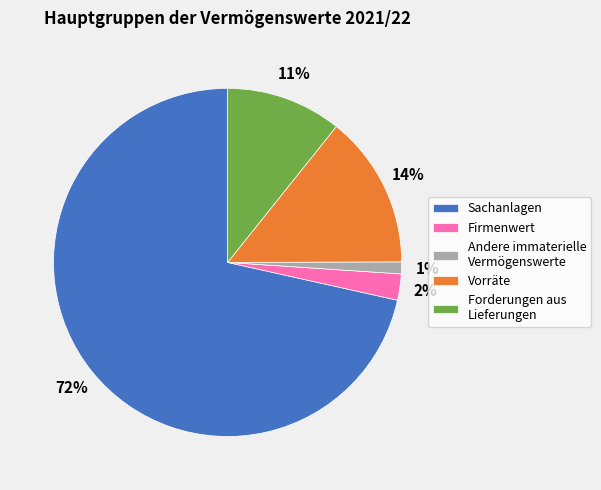

Do Sachanlagen and Andere immaterielle Vermögenswerte together represent more than half of the pie?

Yes